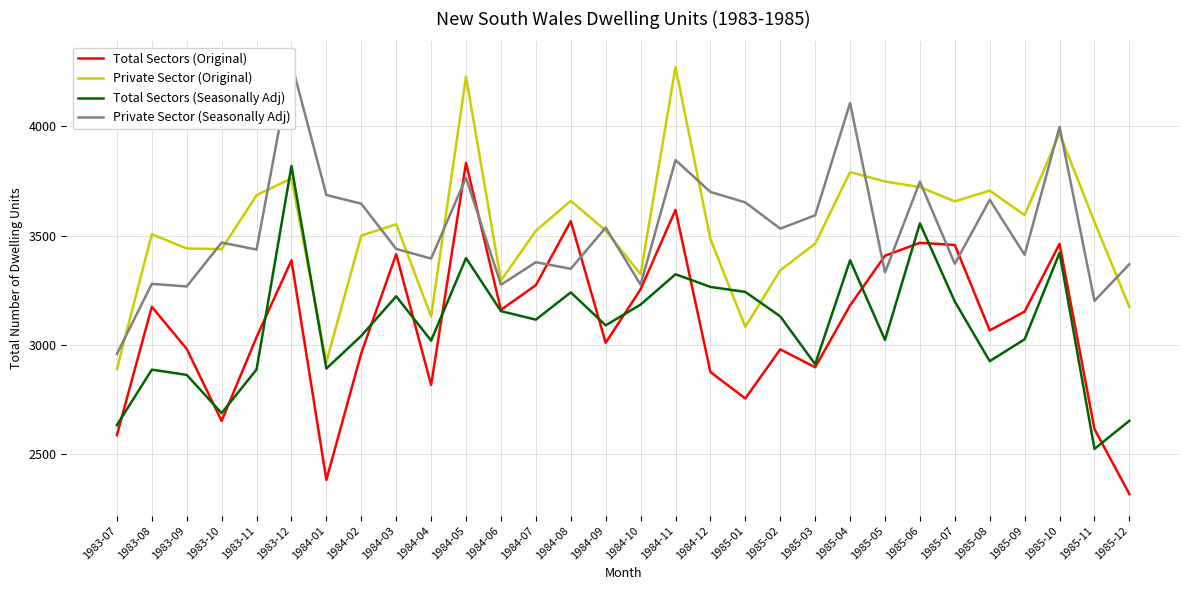

List the series in order of their peak value, lowest first.

Total Sectors (Seasonally Adj), Total Sectors (Original), Private Sector (Original), Private Sector (Seasonally Adj)